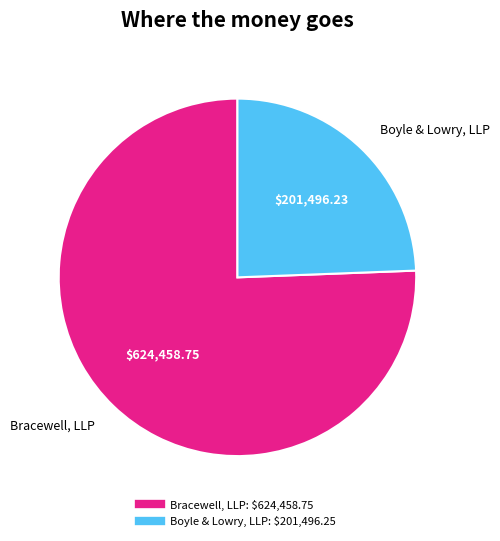

Which has a higher value, Boyle & Lowry, LLP or Bracewell, LLP?

Bracewell, LLP